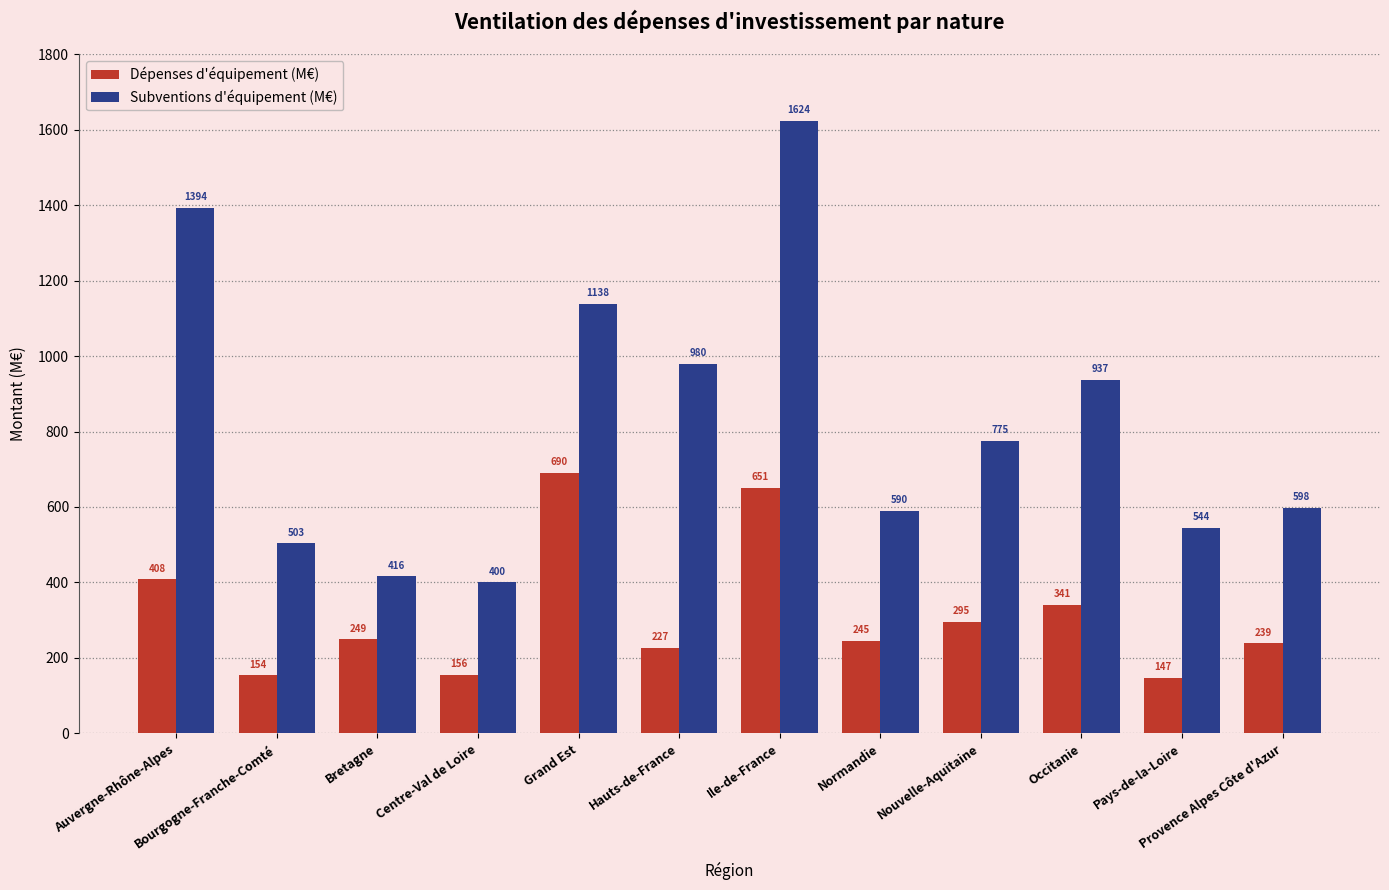

Which series has the largest range (max minus min)?

Subventions d'équipement (M€)